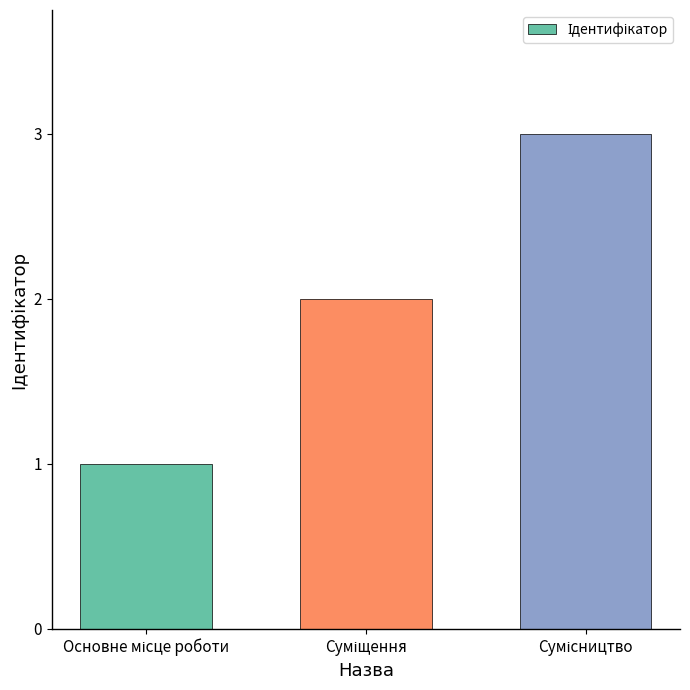

What is the maximum value shown in the chart?

3